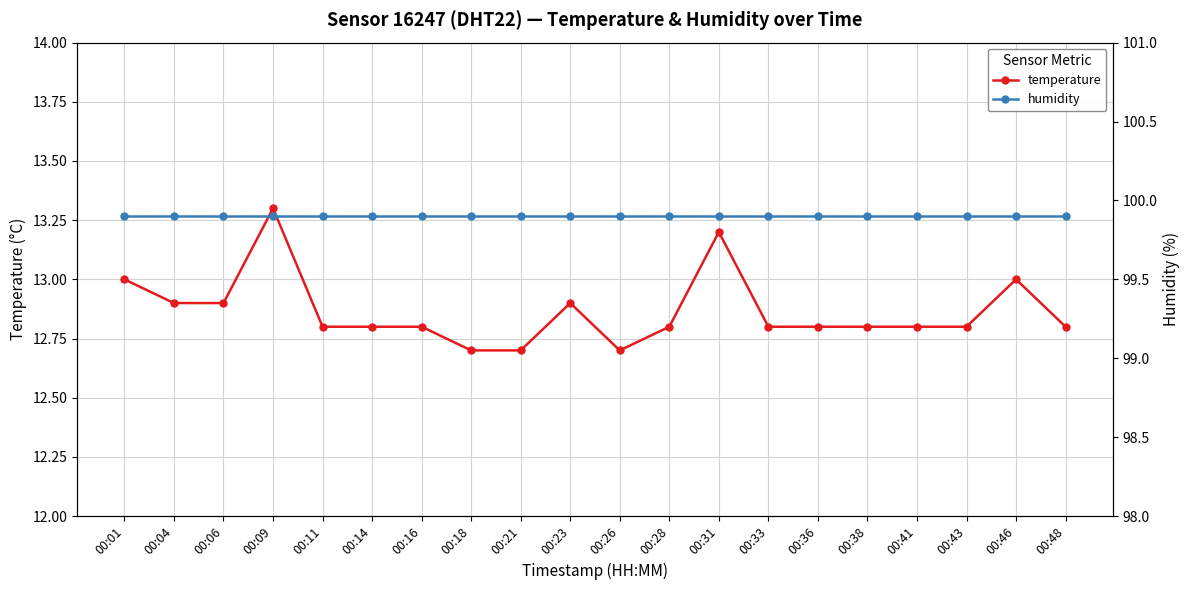

The value of temperature at 00:38 is 12.8. True or false?

True